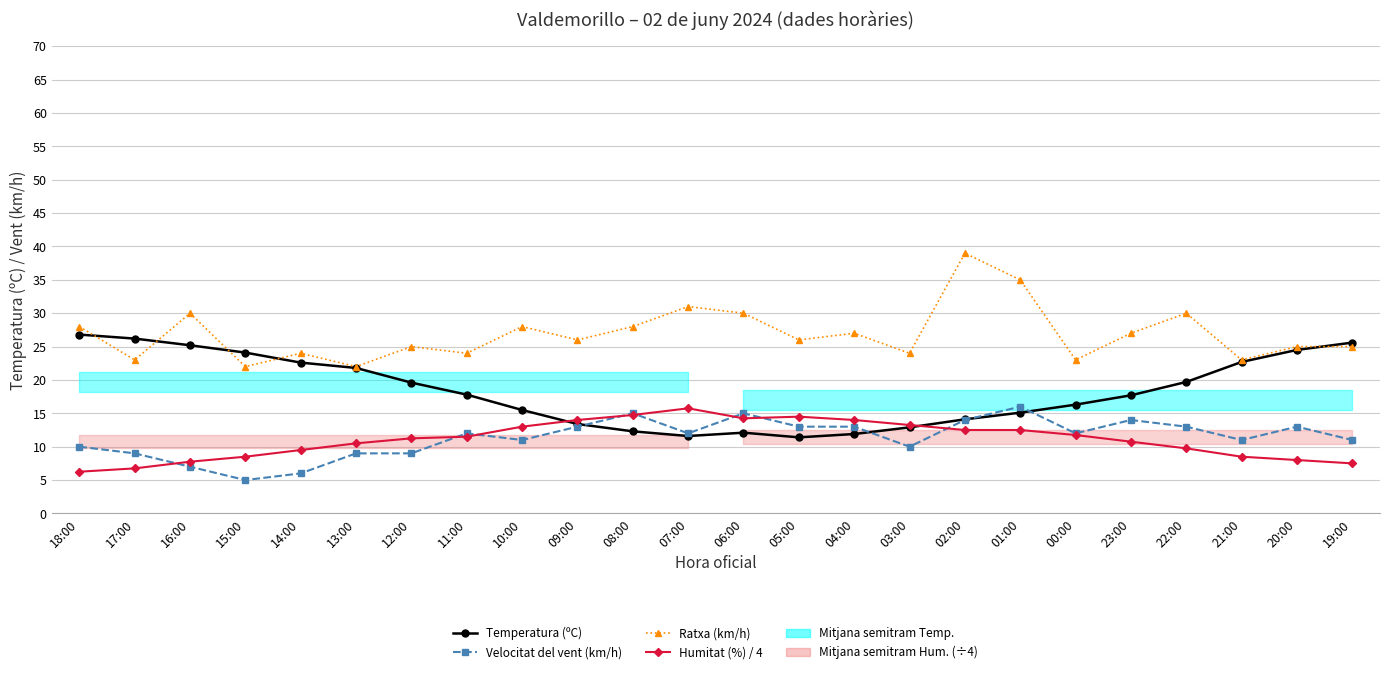

What is the average value of the Humitat (%) / 4 series?

11.1